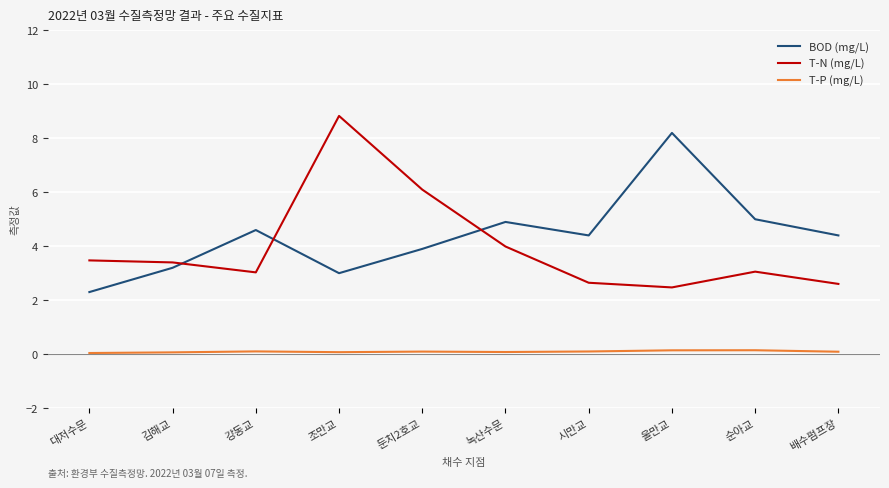

At which category is the sum across all series the highest?

조만교